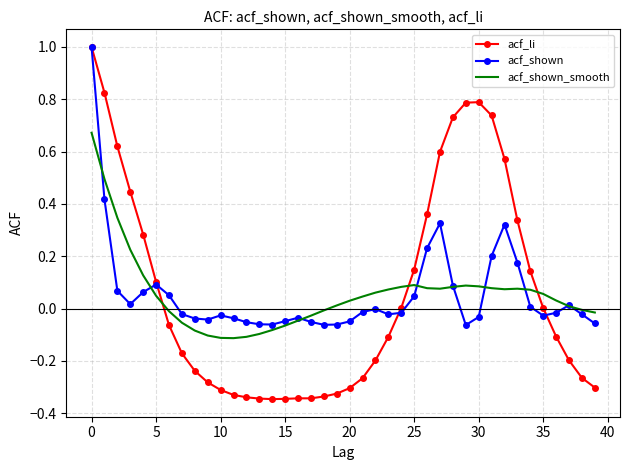

Which series has the widest spread of values?

acf_li